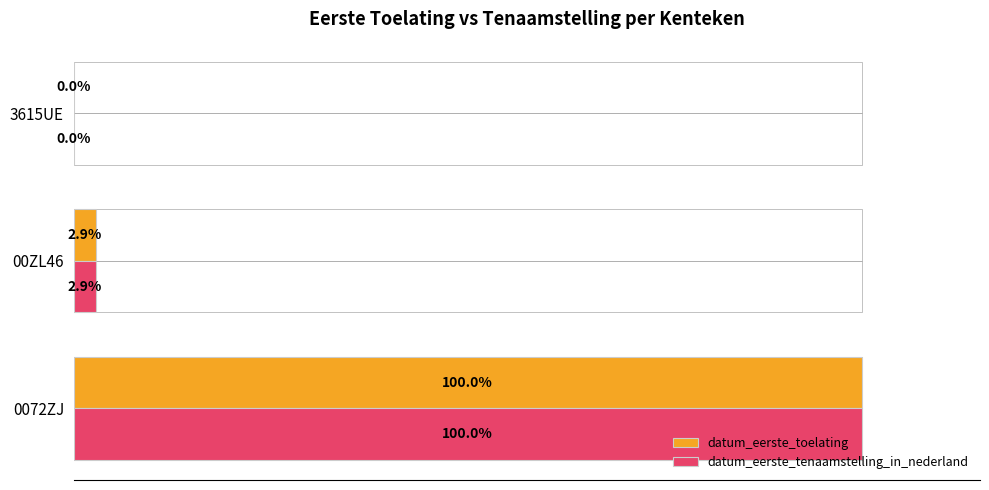

Where is datum_eerste_tenaamstelling_in_nederland nearest to the value 50?

00ZL46